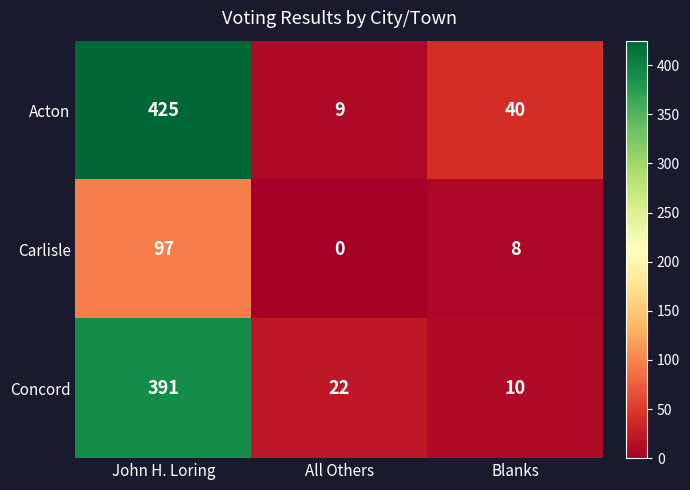

How many values in the Acton series are below 40?

1